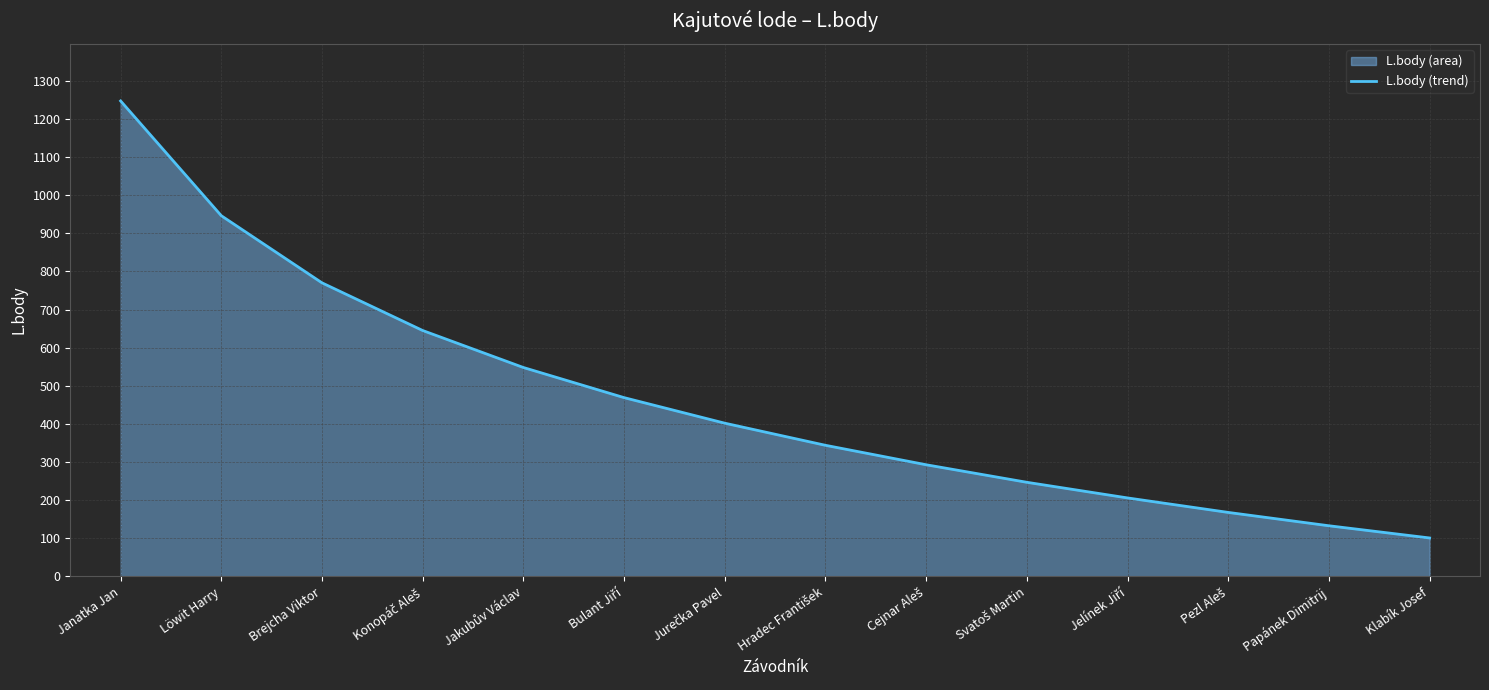

Reading right to left, list all the values displayed in this chart.

101	133	168	206	247	293	344	402	469	548	645	770	946	1247